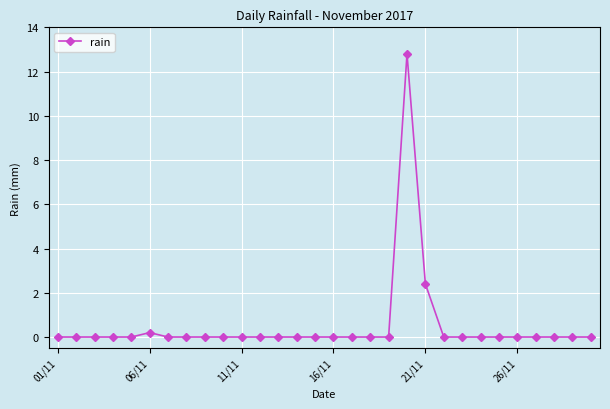

True or false: the data has more than 0 interior local peaks.

True